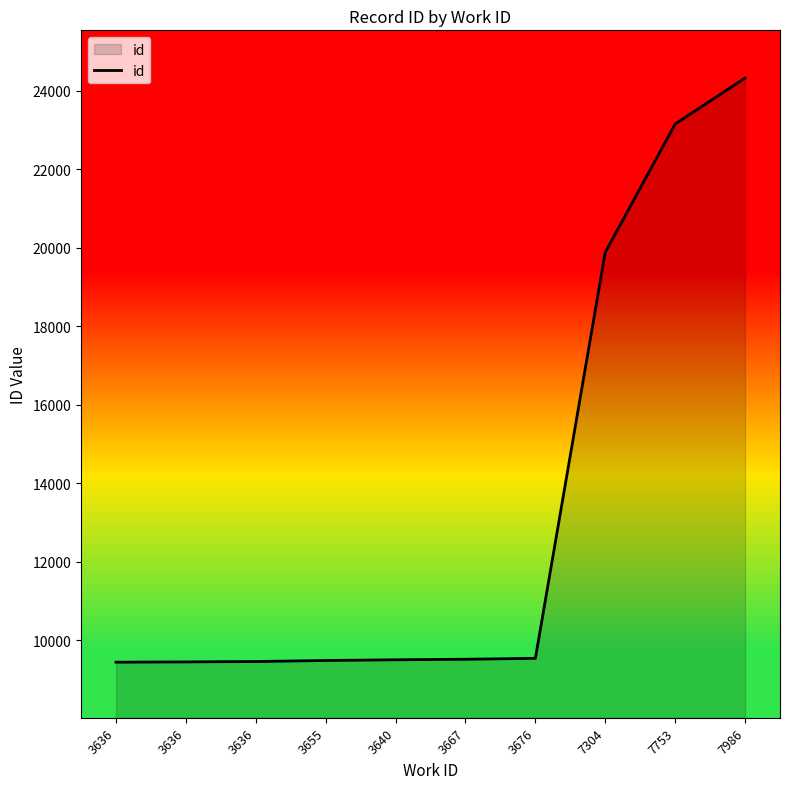

Does the chart display data point markers on the line(s)?

No